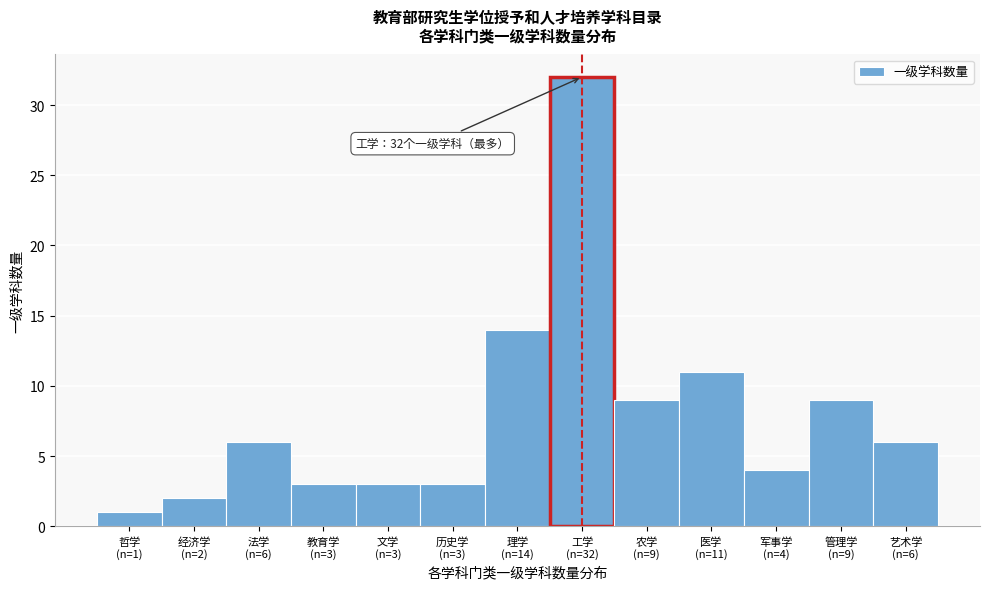

Reading left to right, list all the values displayed in this chart.

1	2	6	3	3	3	14	32	9	11	4	9	6